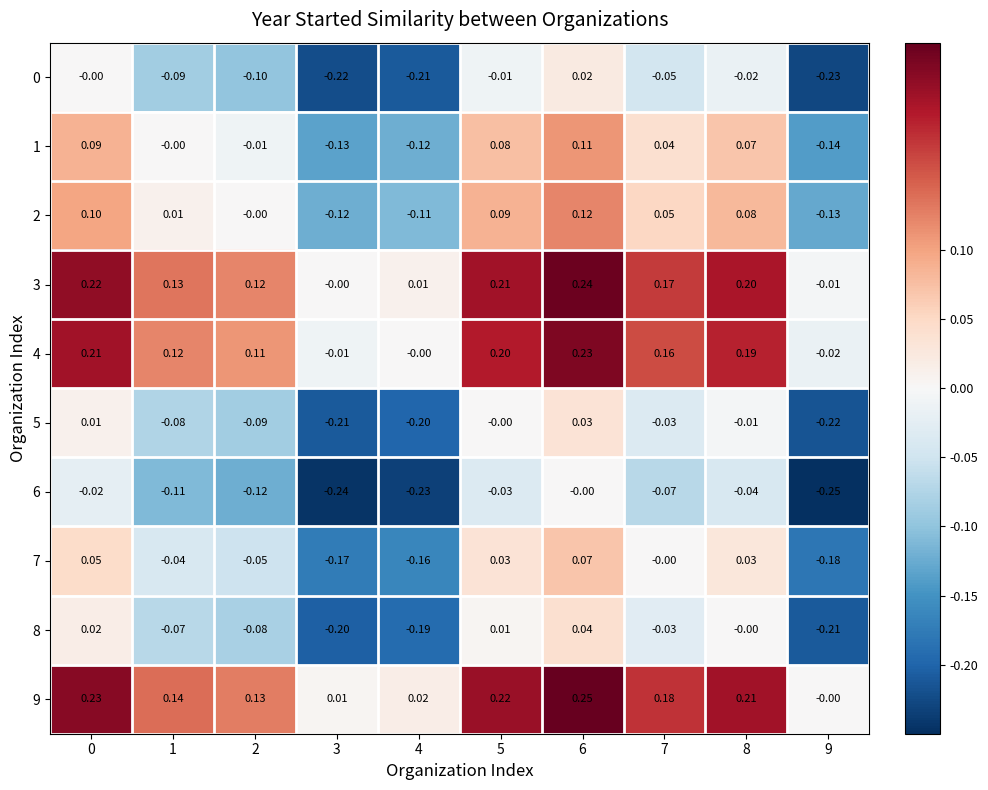

What is the minimum value shown in the chart?

-0.2